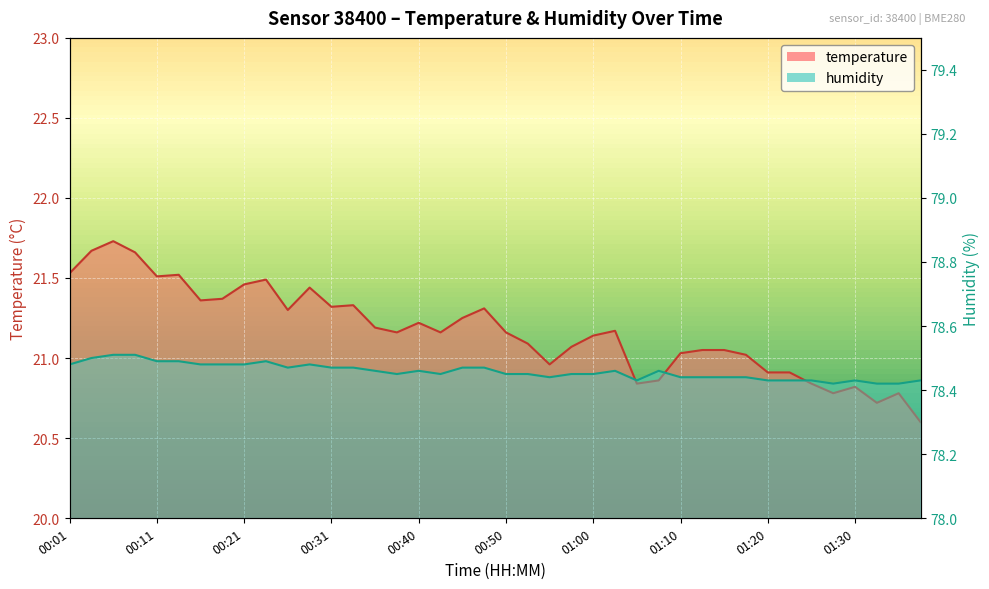

Rank the series by their maximum value, from lowest to highest.

temperature, humidity